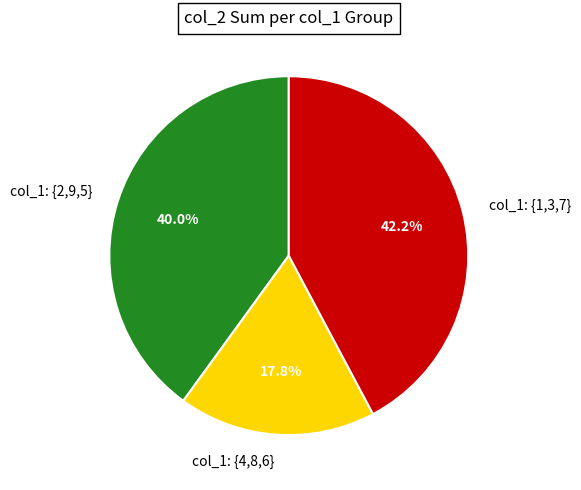

How many segments does this pie chart have?

3